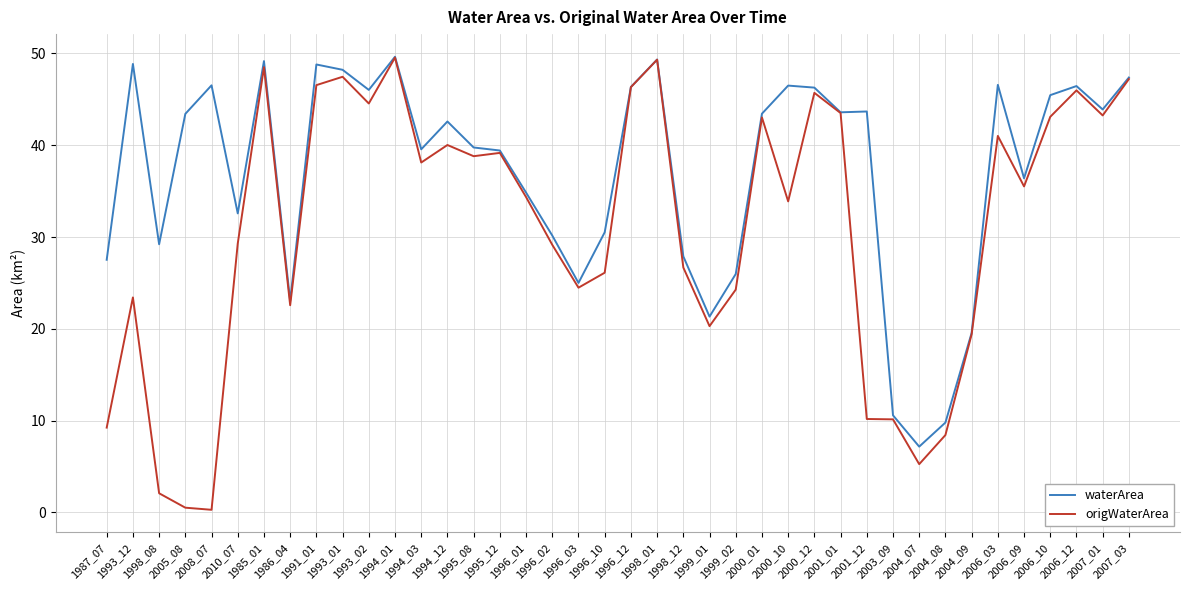

Rank the series by their average value, from highest to lowest.

waterArea, origWaterArea